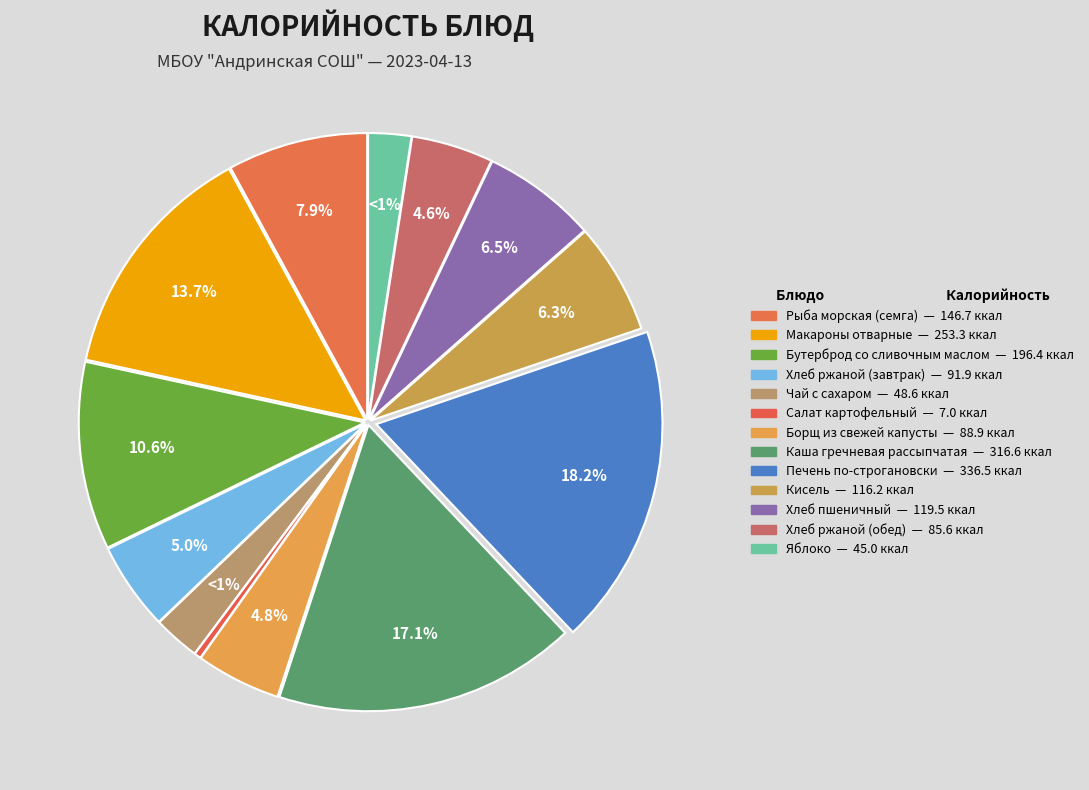

Which slice is the smallest?

Салат картофельный